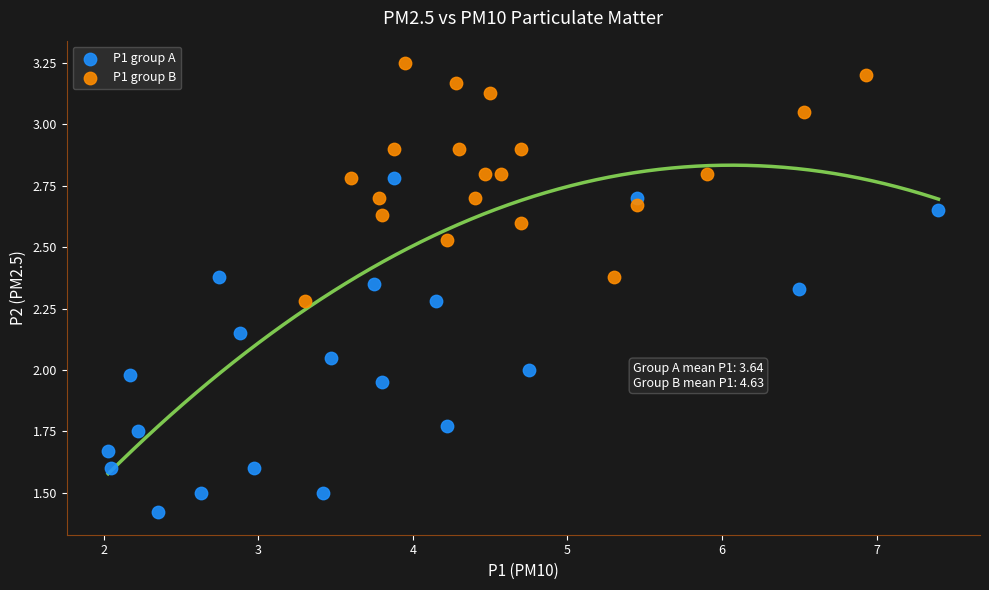

Which series has the widest spread of Y values?

P1 group A